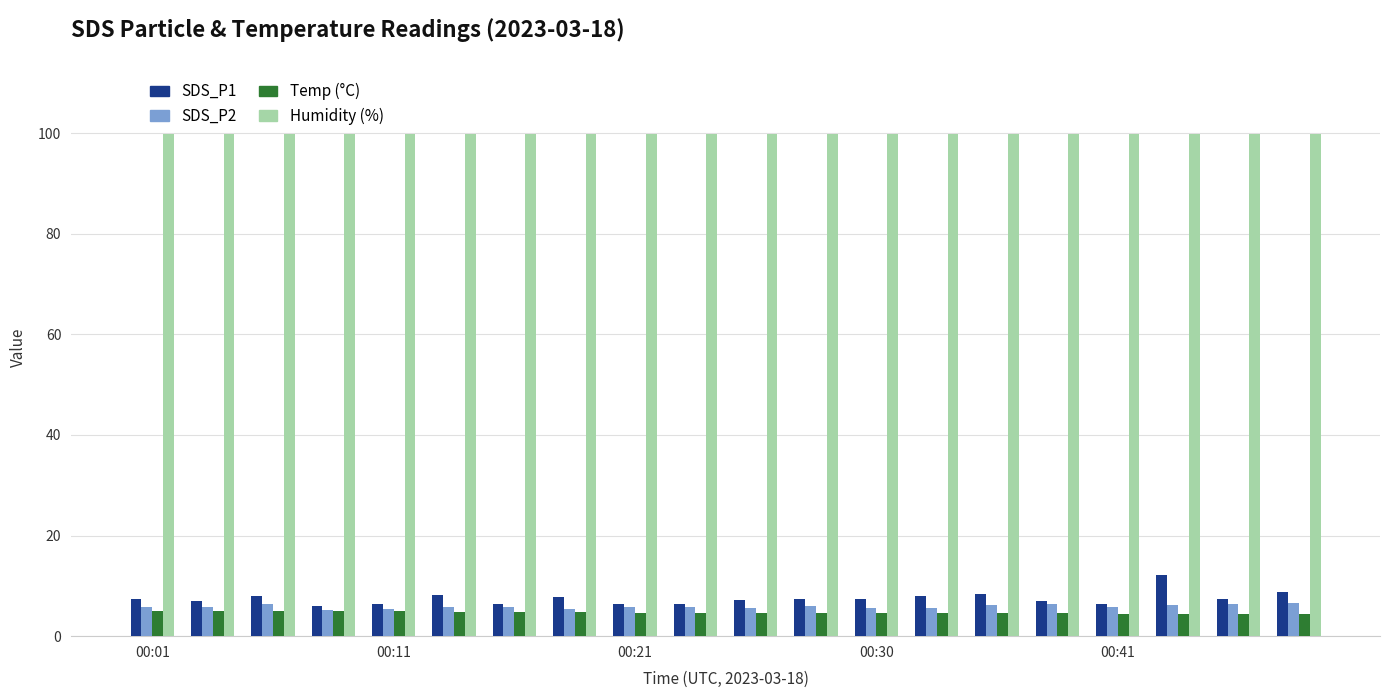

What is the greatest value displayed?

99.9